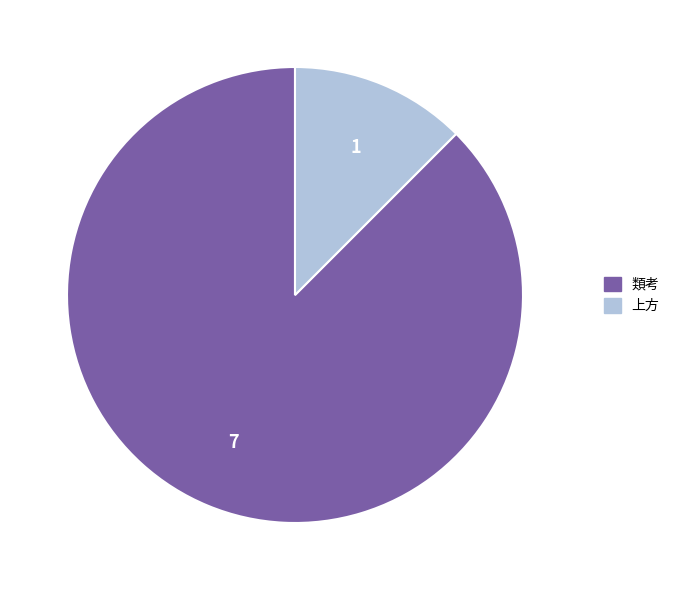

Rank the categories by value from lowest to highest.

上方, 類考